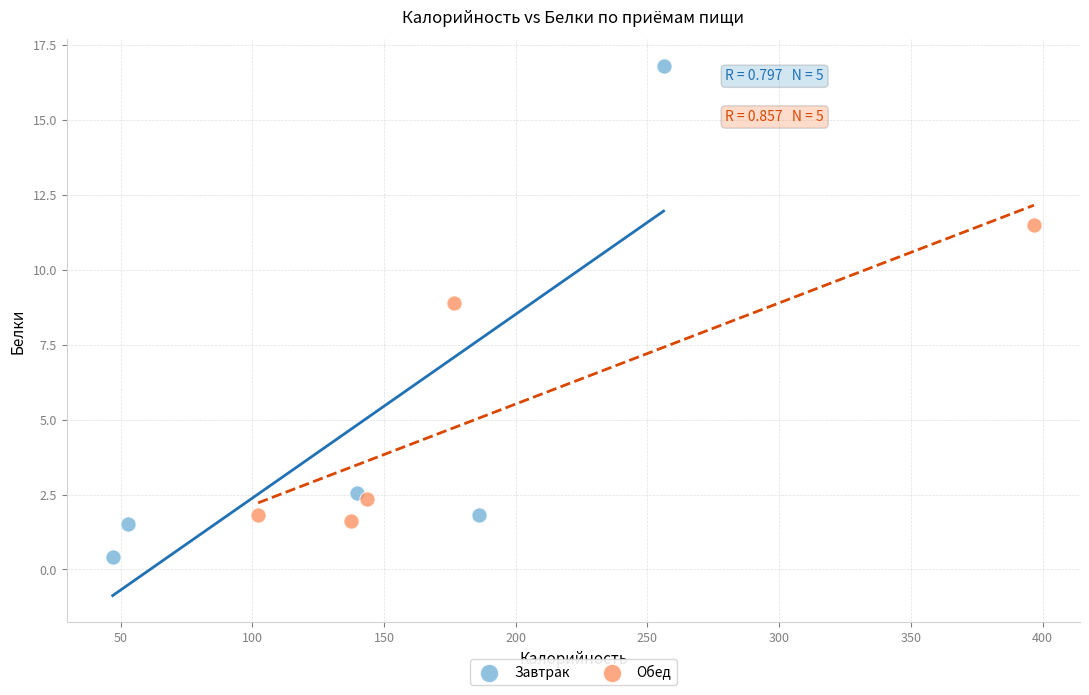

Which series has the widest spread of Y values?

Завтрак